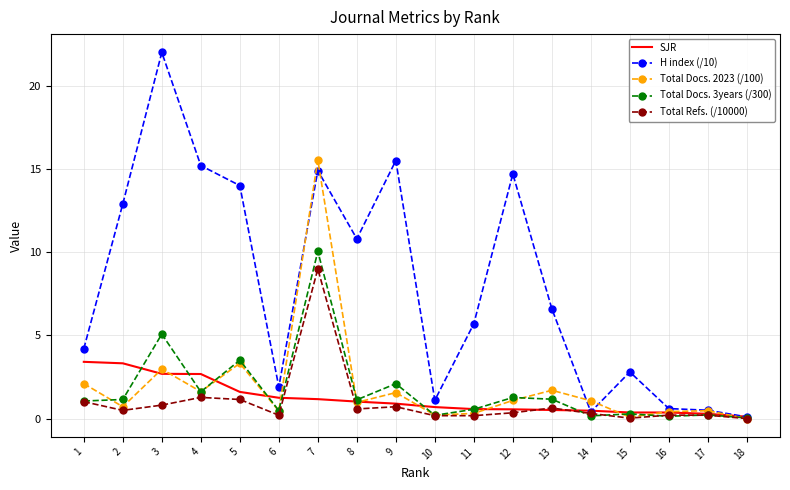

Which series has the widest spread of values?

H index (/10)